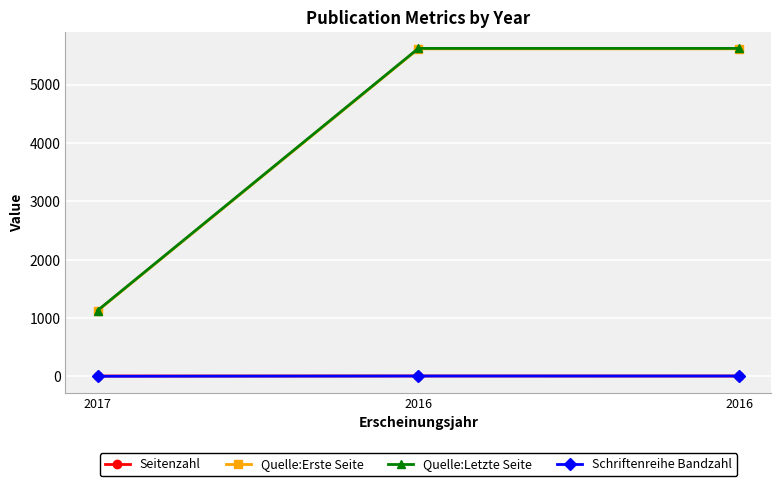

How many values in the Schriftenreihe Bandzahl series are below 8?

1